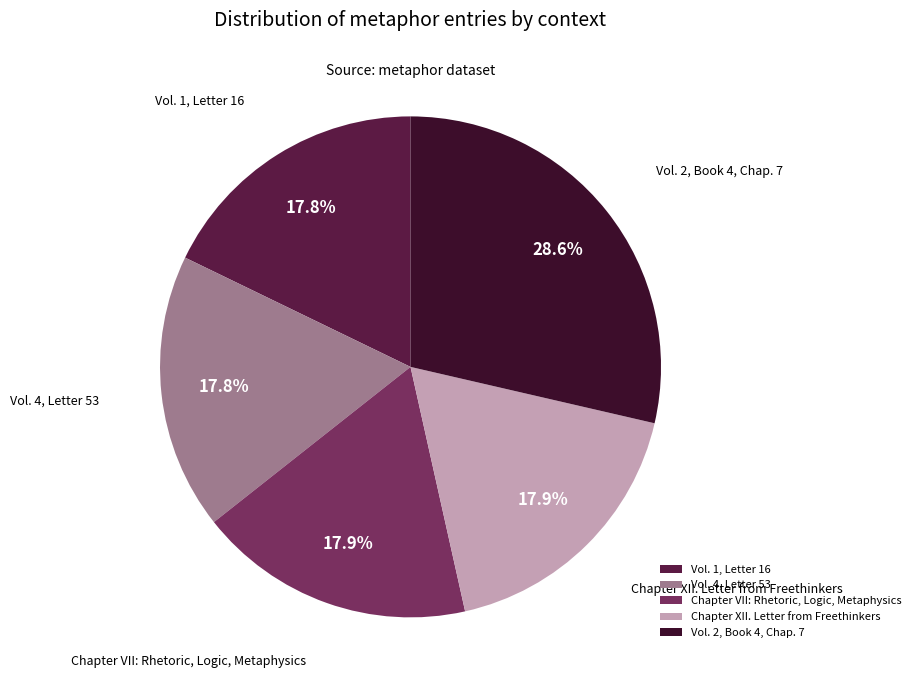

To the nearest percent, what percentage of the pie is Vol. 4, Letter 53?

18%